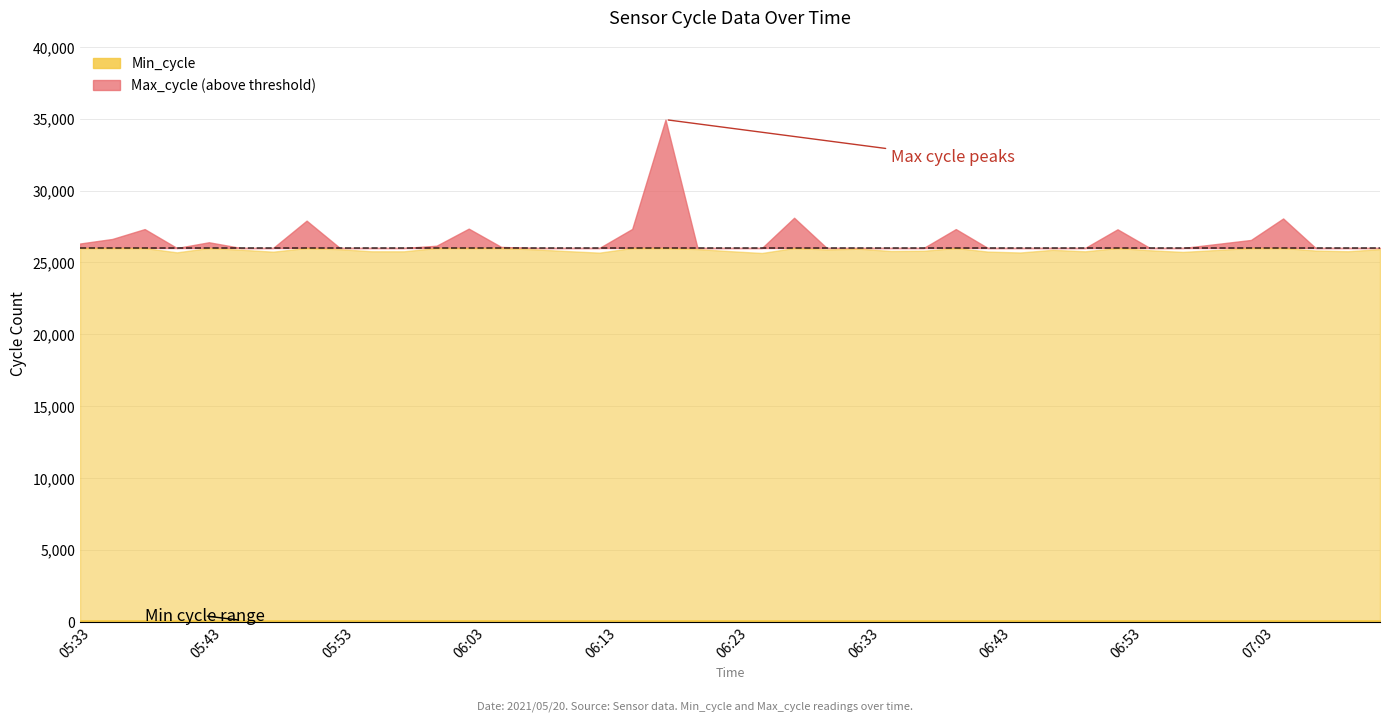

What is the difference between the highest and lowest values at 35?

26476